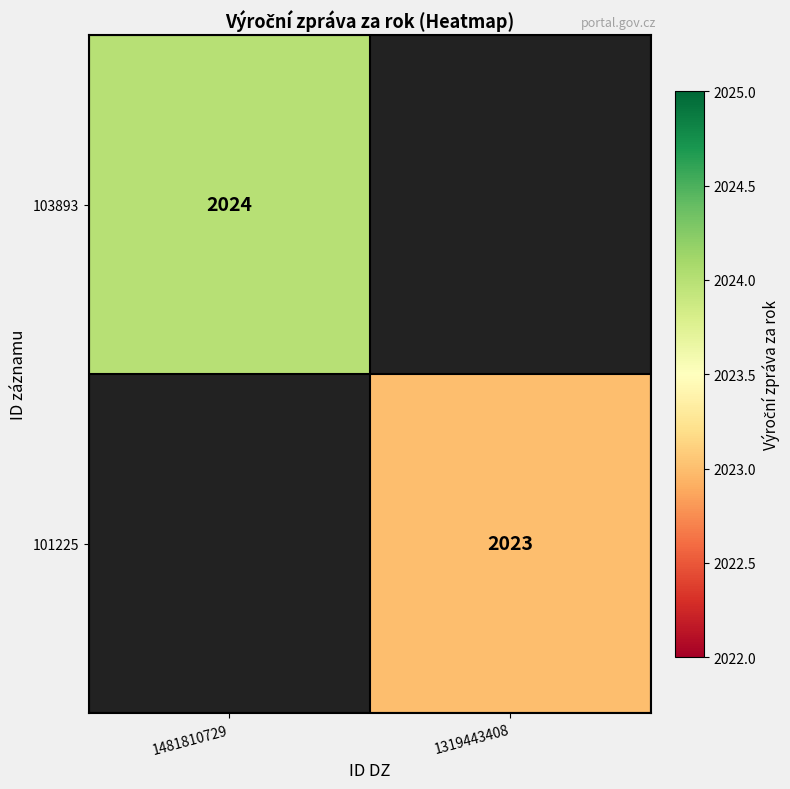

The value of 103893 at 1481810729 is 2024. True or false?

True